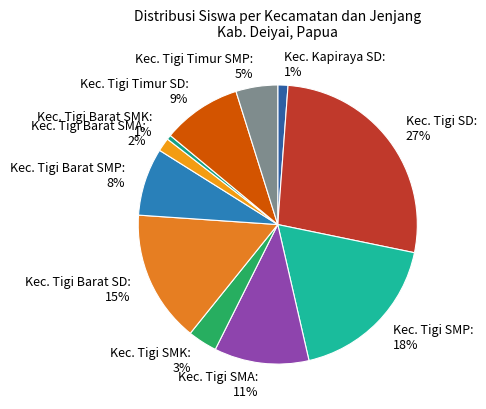

How many segments does this pie chart have?

11